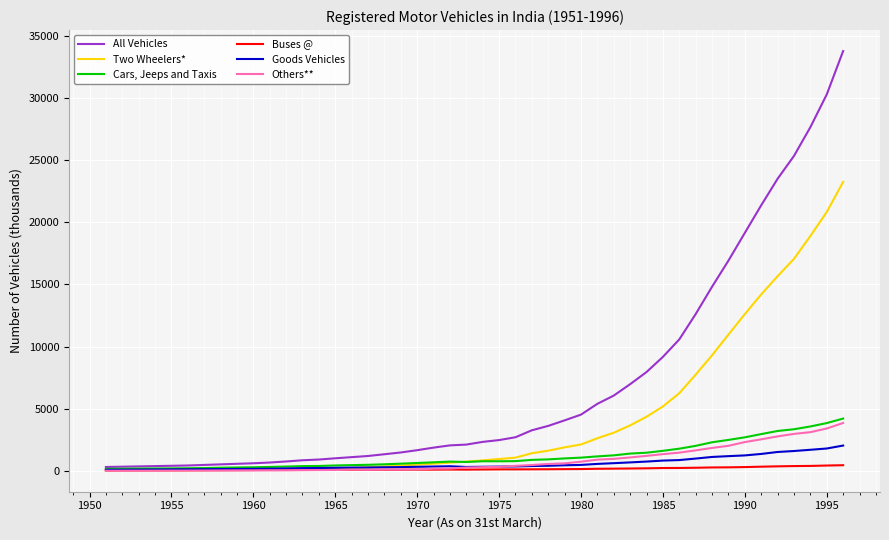

What is the greatest value displayed?

33786